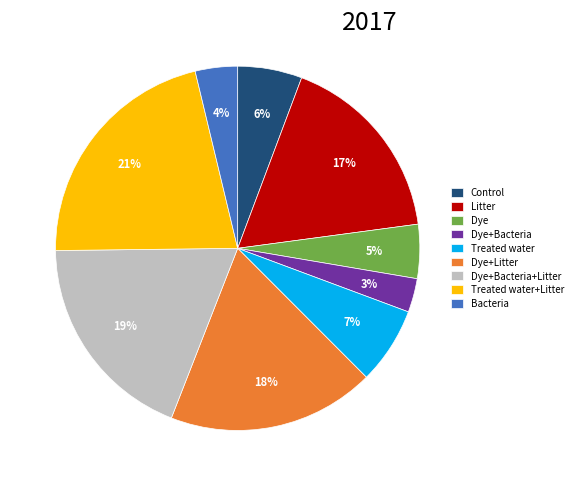

Which has a higher value, Treated water or Dye+Bacteria+Litter?

Dye+Bacteria+Litter